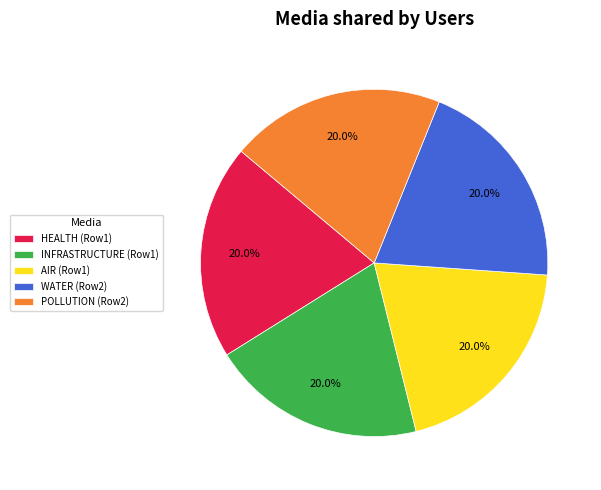

Does POLLUTION (Row2) account for over 50% of the chart?

No